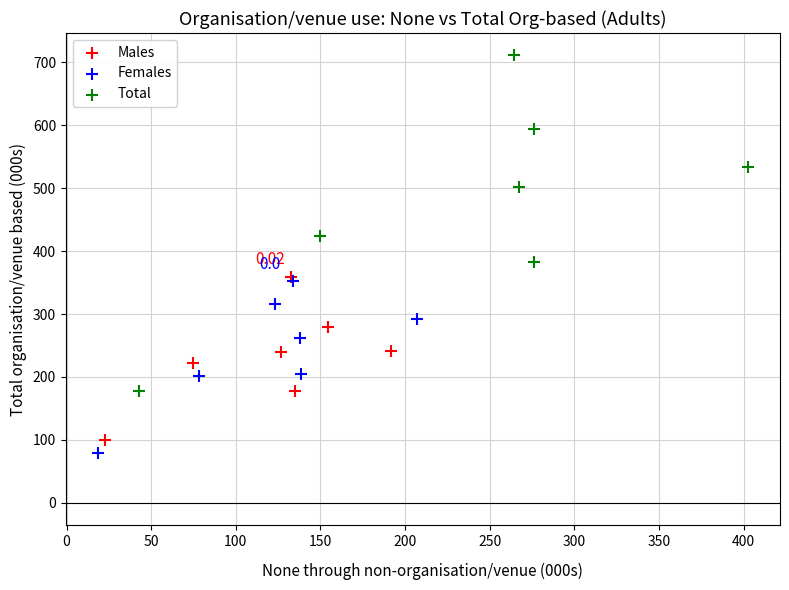

What are all the series names shown in the legend?

Males, Females, Total